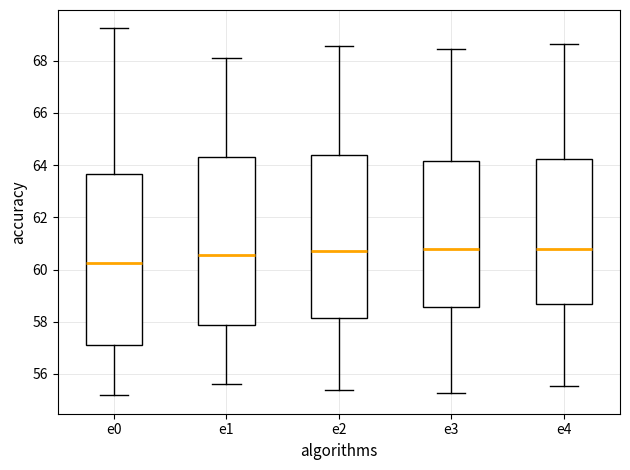

Reading left to right, transcribe this box plot: for each box, give where its median line is, the range the box spans, and where its two whiskers end, as read against the y-axis. The values are not printed on the chart, so give them approximately, as read against the axis.

e0: median 60.2, box 57.2 to 63.6, whiskers 55.2 to 69.2
e1: median 60.6, box 57.8 to 64.2, whiskers 55.6 to 68.2
e2: median 60.8, box 58.2 to 64.4, whiskers 55.4 to 68.6
e3: median 60.8, box 58.6 to 64.2, whiskers 55.2 to 68.4
e4: median 60.8, box 58.6 to 64.2, whiskers 55.6 to 68.6